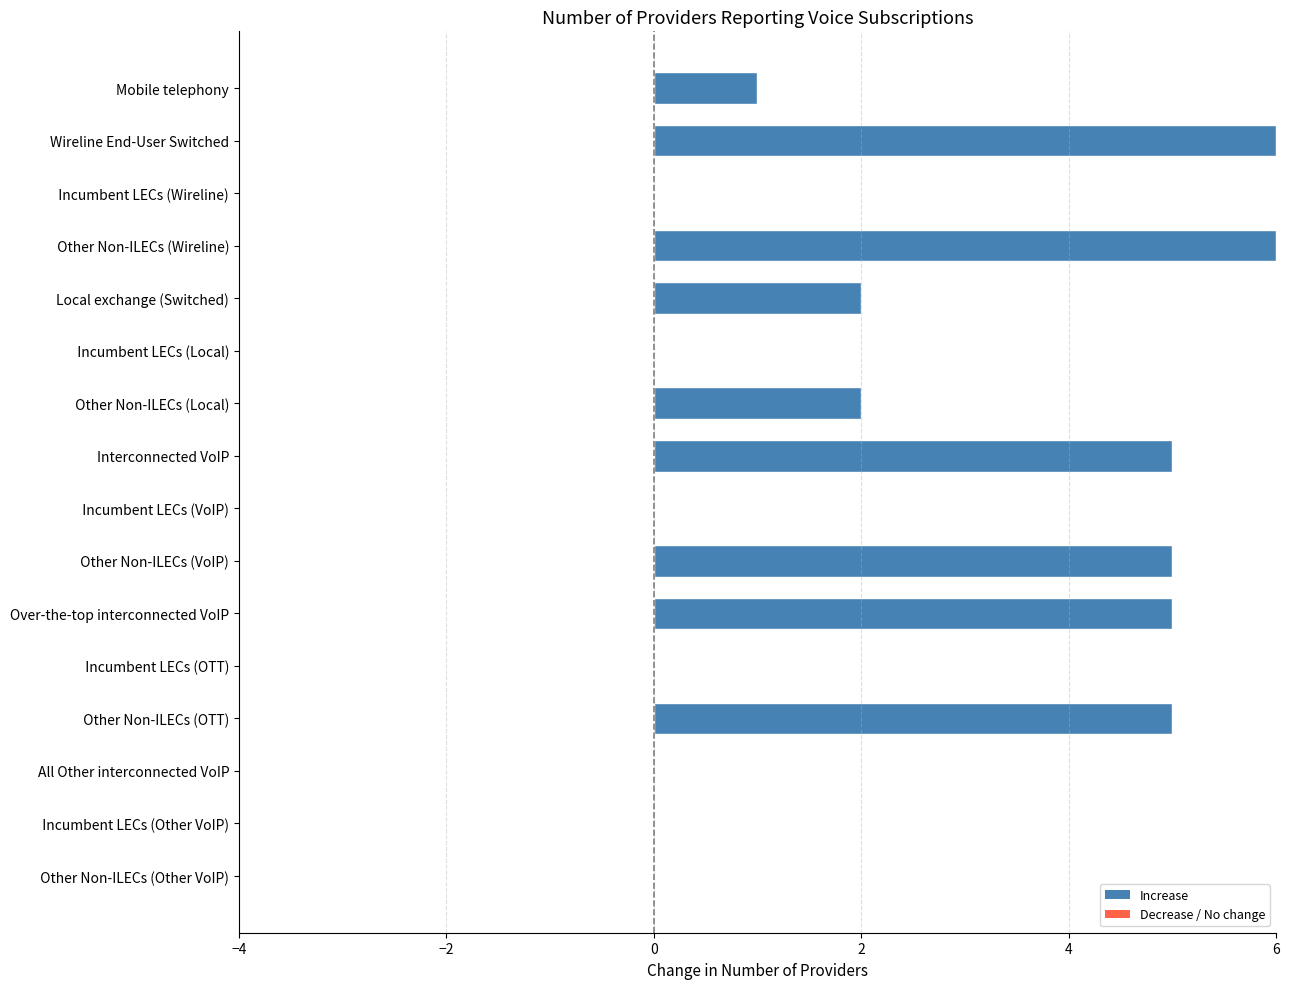

How many distinct data groups are displayed?

1